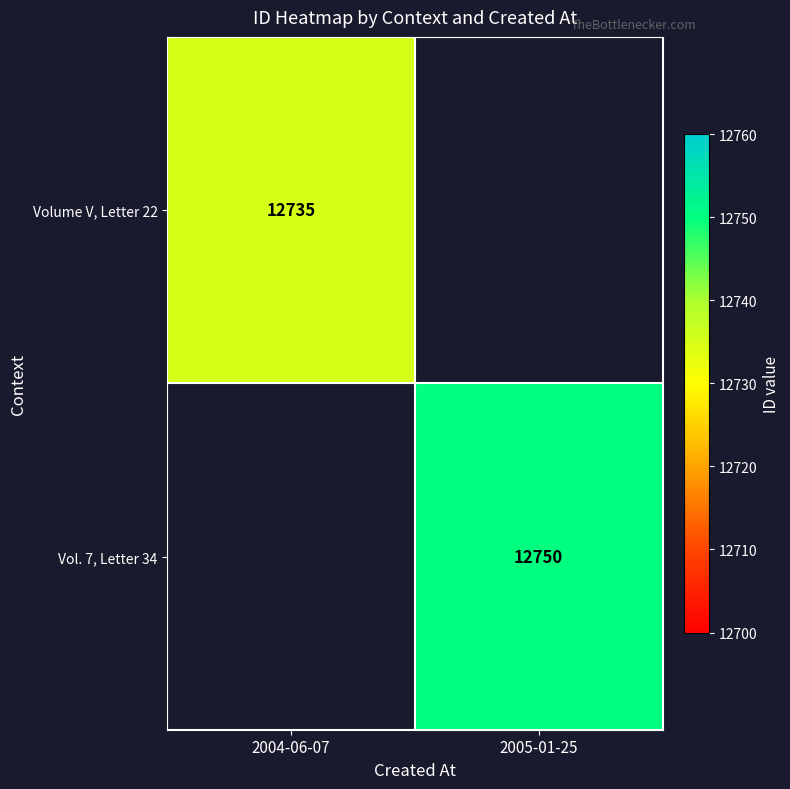

Is it true that Volume V, Letter 22 equals 16777.5 at 2004-06-07?

False